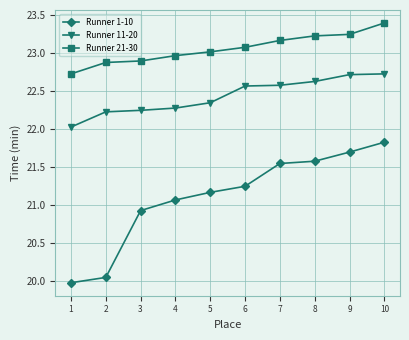

What are all the series names shown in the legend?

Runner 1-10, Runner 11-20, Runner 21-30